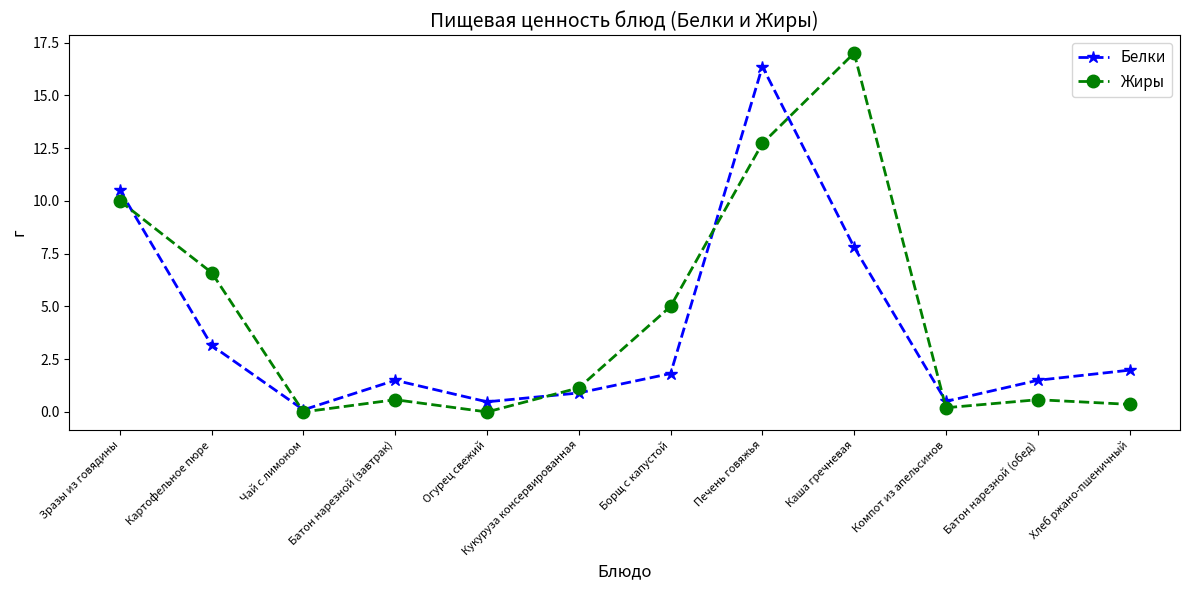

What is the sum of the Белки values at Кукуруза консервированная and Огурец свежий?

1.4